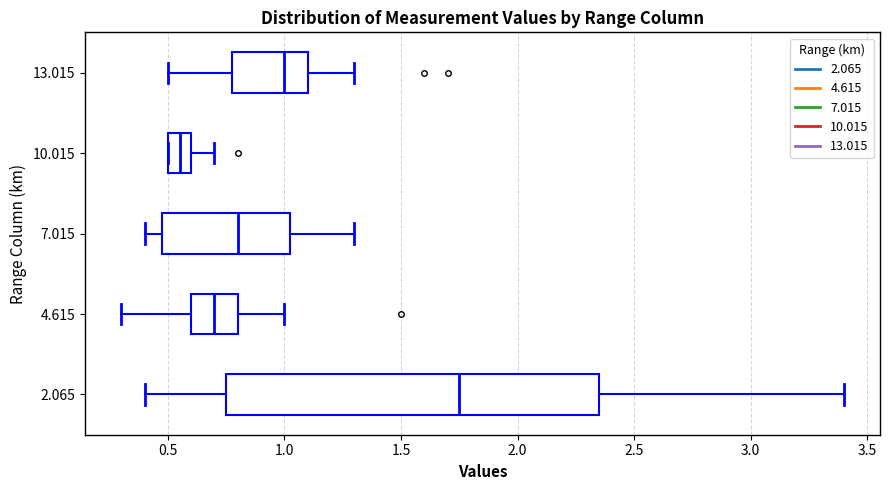

Reading bottom to top, transcribe this box plot: for each box, give where its median line is, the range the box spans, and where its two whiskers end, as read against the x-axis. The values are not printed on the chart, so give them approximately, as read against the axis.

2.065: median 1.75, box 0.75 to 2.35, whiskers 0.40 to 3.40
4.615: median 0.70, box 0.60 to 0.80, whiskers 0.30 to 1.00
7.015: median 0.80, box 0.50 to 1.05, whiskers 0.40 to 1.30
10.015: median 0.55, box 0.50 to 0.60, whiskers 0.50 to 0.70
13.015: median 1.00, box 0.80 to 1.10, whiskers 0.50 to 1.30